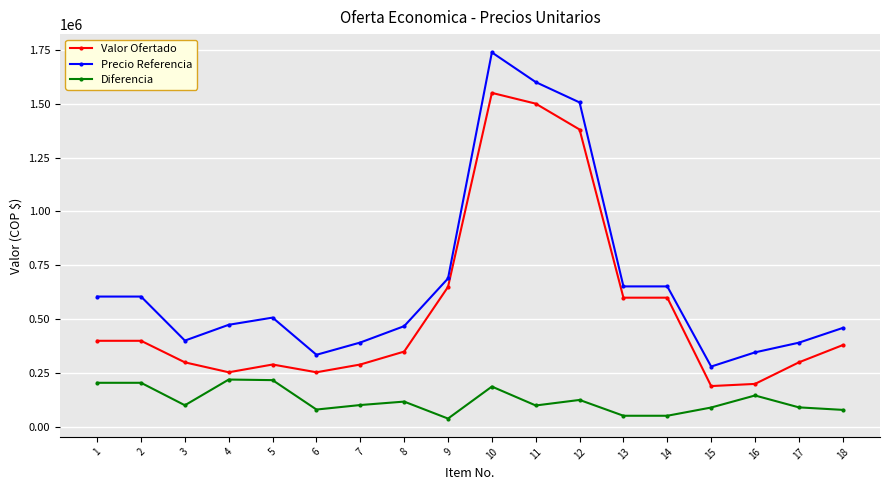

How many lines are shown in the chart?

3